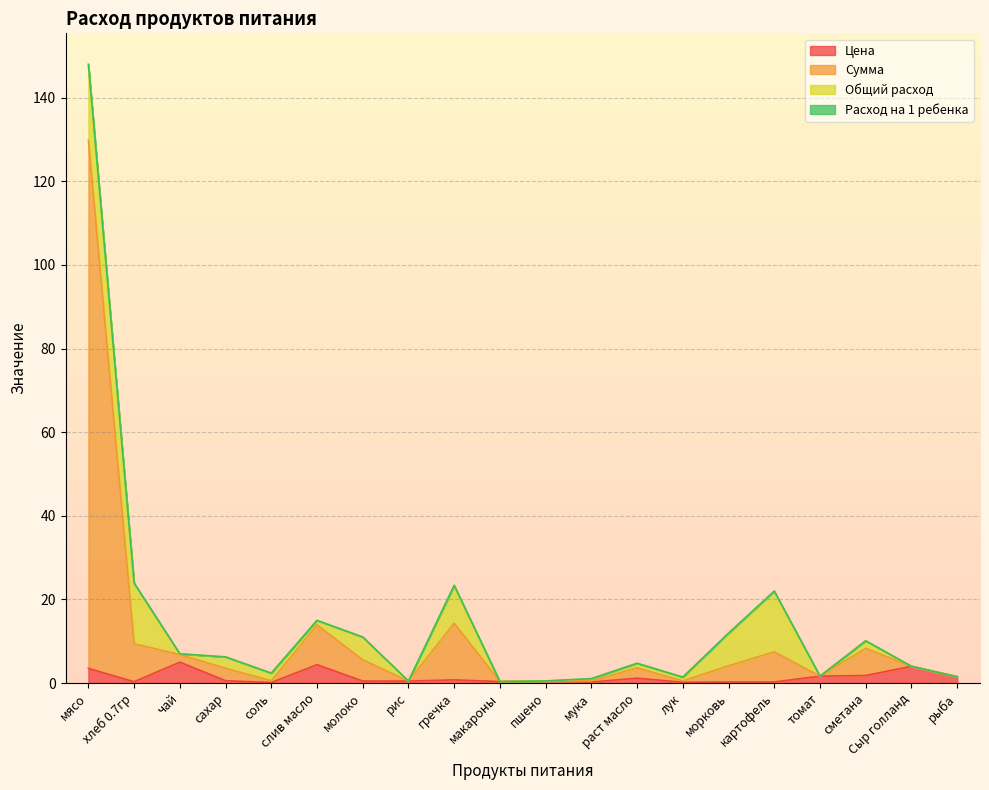

Does the chart display data point markers on the line(s)?

No